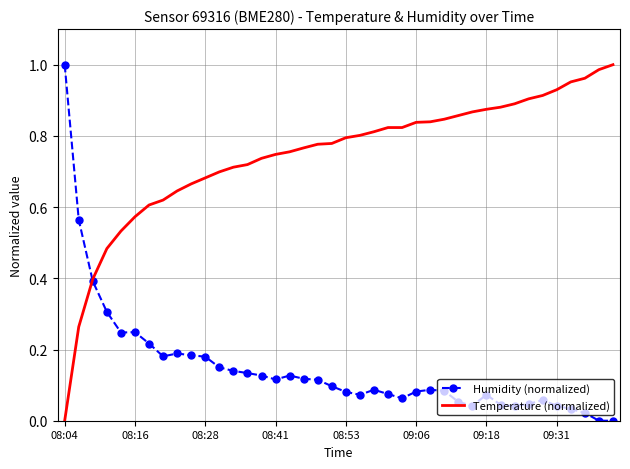

Which series has the largest total across all categories?

Temperature (normalized)